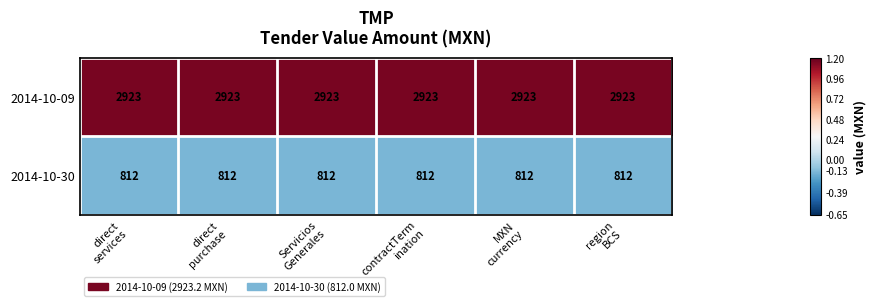

What is the sum of all 2014-10-30 values?

4872